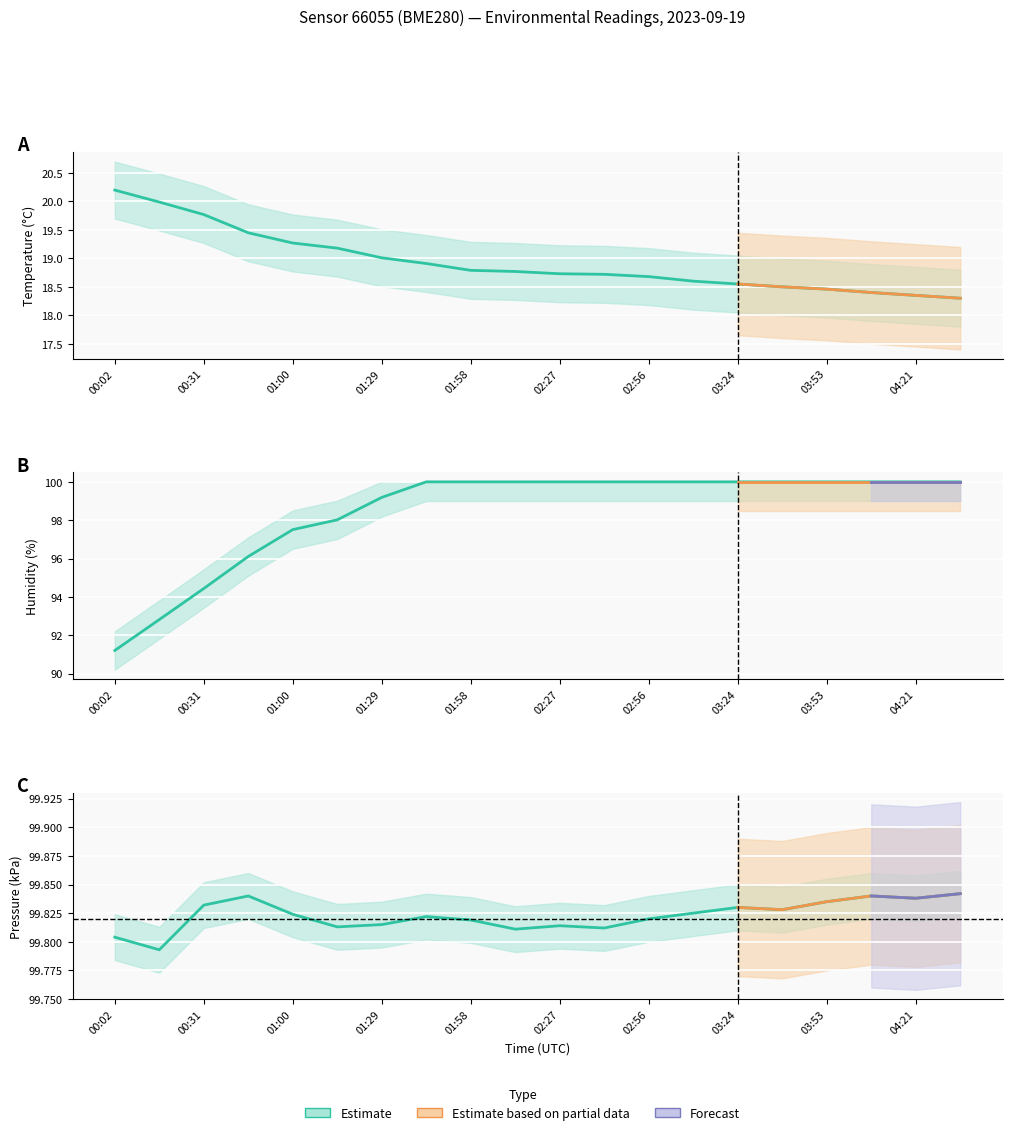

Reading left to right, extract all data points from this chart.

temperature: 00:02=20.2	00:16=20.0	00:31=19.8	00:45=19.4	01:00=19.3	01:14=19.2	01:29=19.0	01:44=18.9	01:58=18.8	02:13=18.8	02:27=18.7	02:42=18.7	02:56=18.7	03:10=18.6	03:24=18.6	03:38=18.5	03:53=18.5	04:07=18.4	04:21=18.4	04:35=18.3
humidity: 00:02=91.2	00:16=92.8	00:31=94.4	00:45=96.1	01:00=97.5	01:14=98.0	01:29=99.2	01:44=100.0	01:58=100.0	02:13=100.0	02:27=100.0	02:42=100.0	02:56=100.0	03:10=100.0	03:24=100.0	03:38=100.0	03:53=100.0	04:07=100.0	04:21=100.0	04:35=100.0
pressure_kpa: 00:02=99.8	00:16=99.8	00:31=99.8	00:45=99.8	01:00=99.8	01:14=99.8	01:29=99.8	01:44=99.8	01:58=99.8	02:13=99.8	02:27=99.8	02:42=99.8	02:56=99.8	03:10=99.8	03:24=99.8	03:38=99.8	03:53=99.8	04:07=99.8	04:21=99.8	04:35=99.8